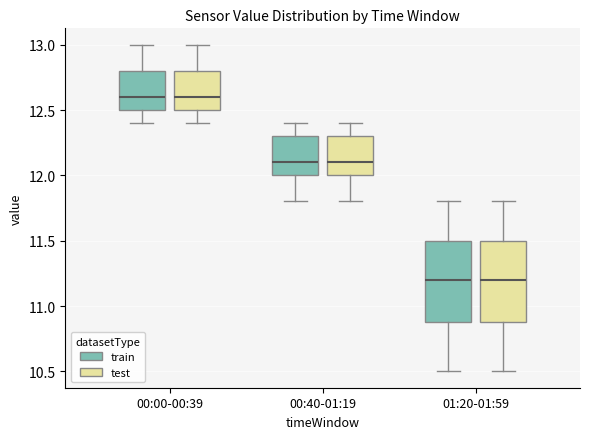

Reading left to right, transcribe this box plot: for each box, give where its median line is, the range the box spans, and where its two whiskers end, as read against the y-axis. The values are not printed on the chart, so give them approximately, as read against the axis.

00:00-00:39 (train): median 12.6, box 12.5 to 12.8, whiskers 12.4 to 13.0
00:00-00:39 (test): median 12.6, box 12.5 to 12.8, whiskers 12.4 to 13.0
00:40-01:19 (train): median 12.1, box 12.0 to 12.3, whiskers 11.8 to 12.4
00:40-01:19 (test): median 12.1, box 12.0 to 12.3, whiskers 11.8 to 12.4
01:20-01:59 (train): median 11.2, box 10.9 to 11.5, whiskers 10.5 to 11.8
01:20-01:59 (test): median 11.2, box 10.9 to 11.5, whiskers 10.5 to 11.8